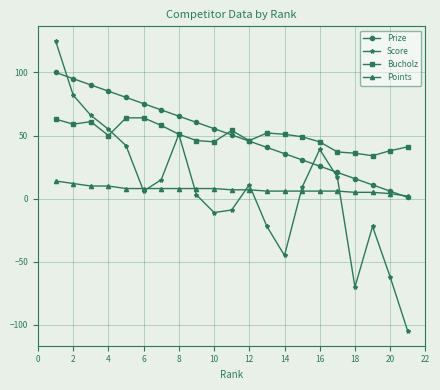

True or false: Prize has more than 1 interior local peaks.

False